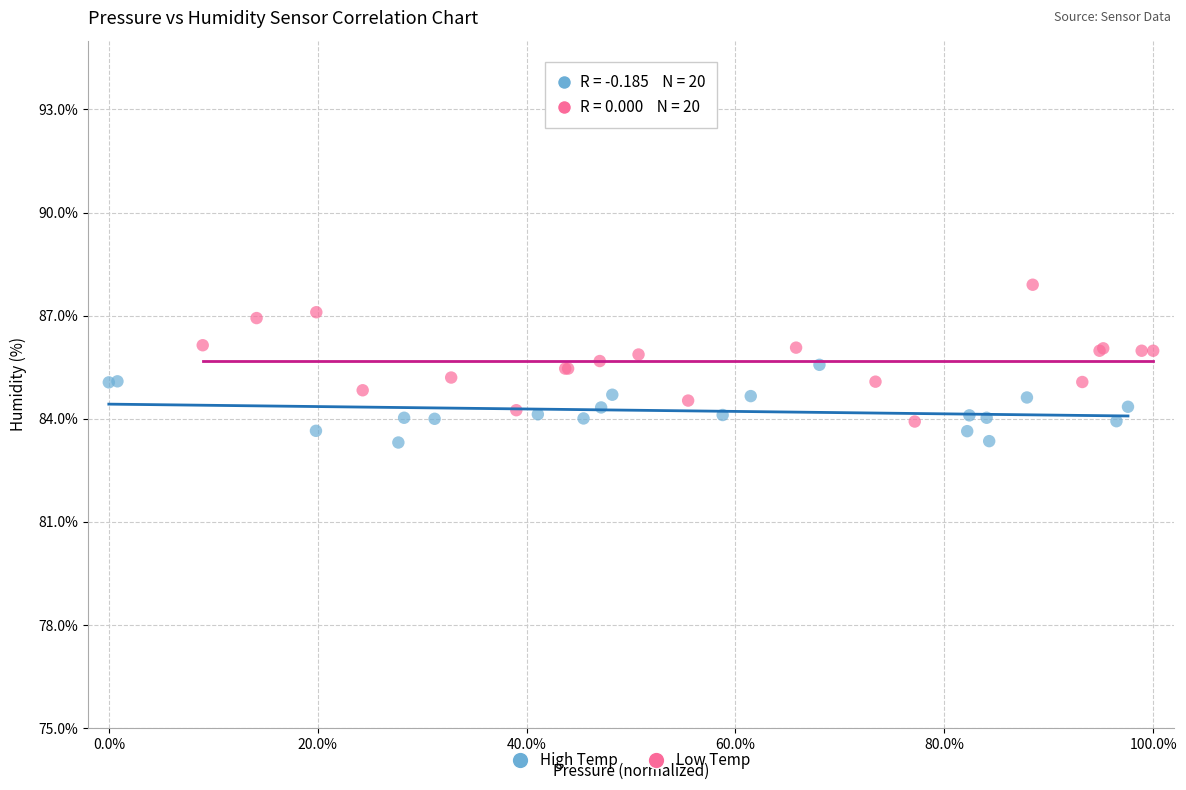

Which series reaches the maximum Y coordinate?

Low Temp